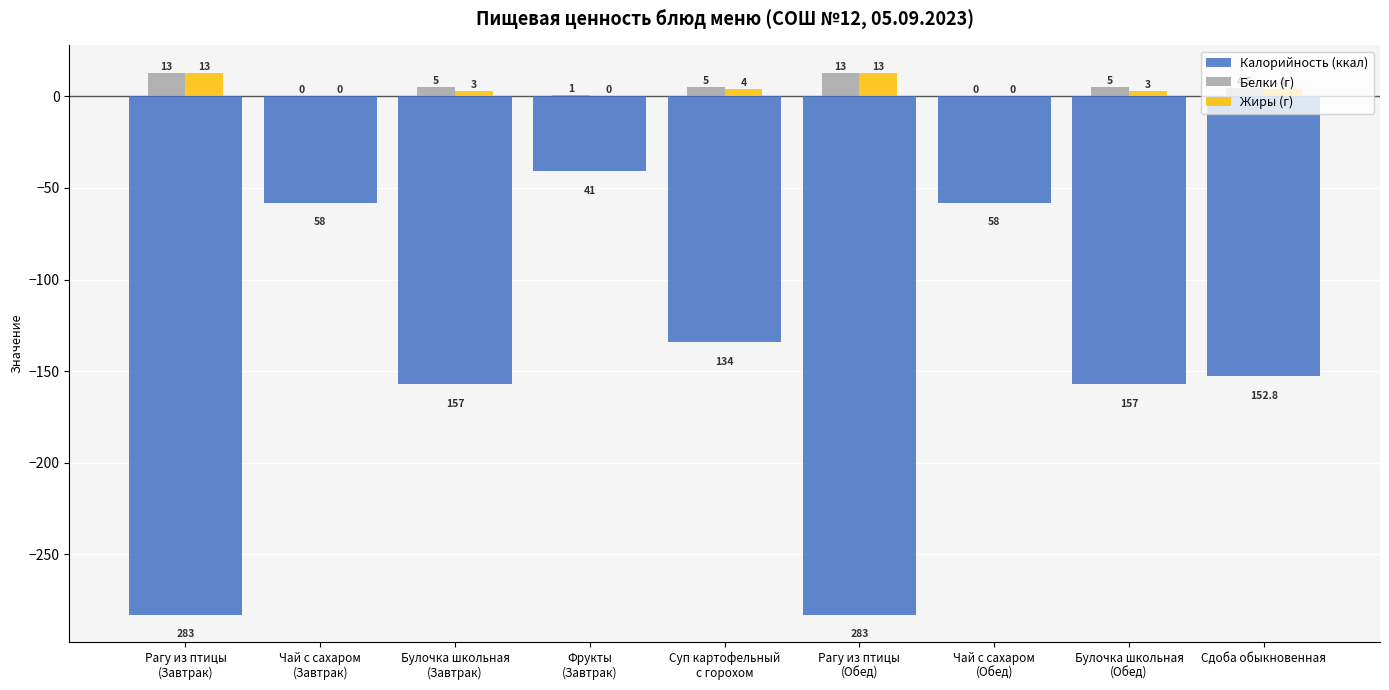

How many data points does each series have?

9